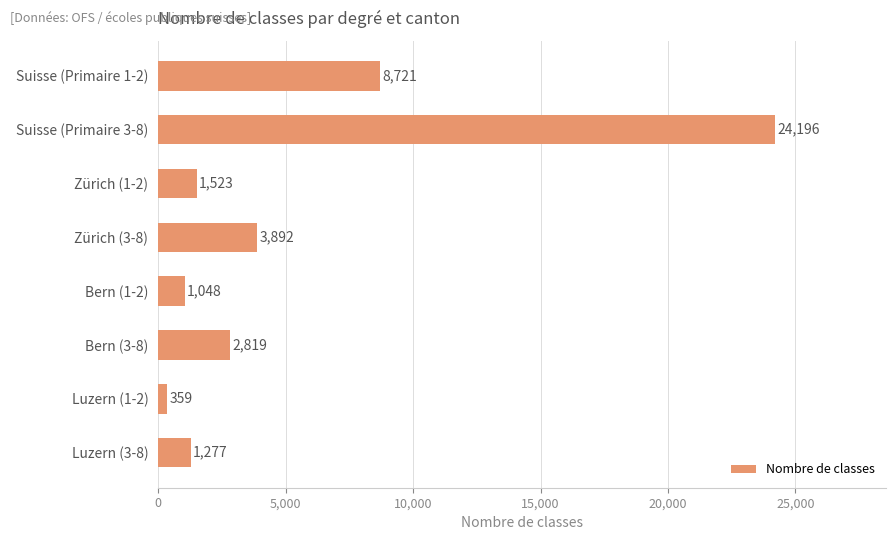

How many bars are there in total?

8